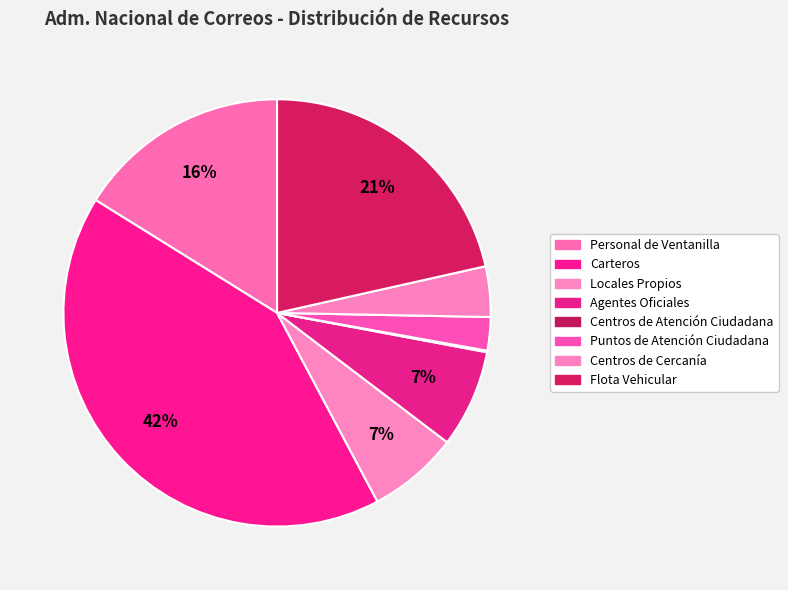

Does any single category account for the majority?

No